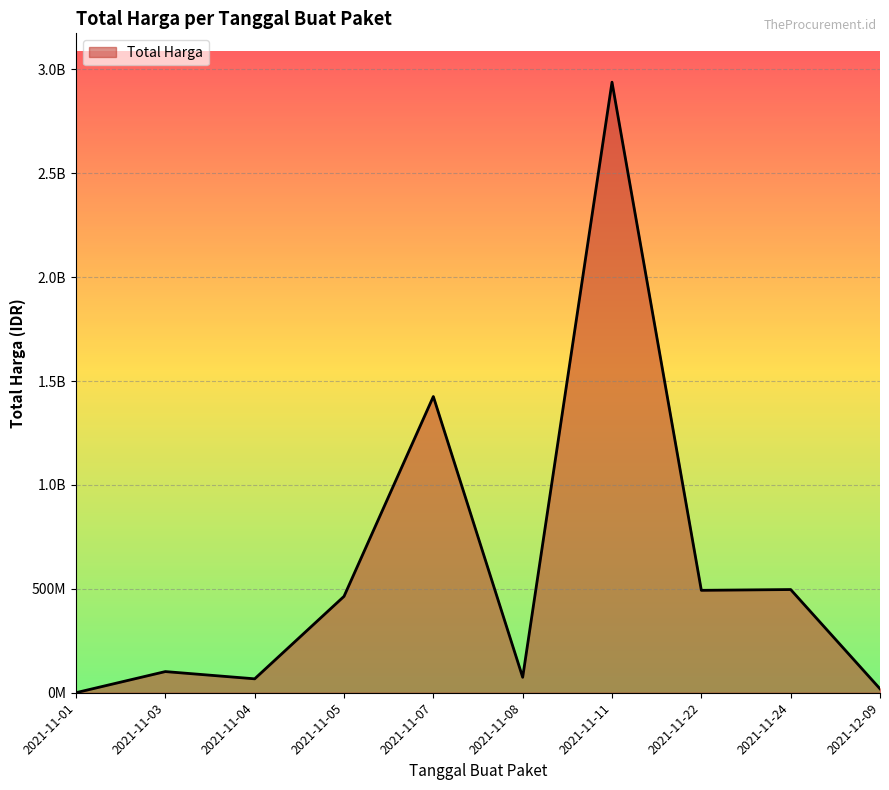

The chart shows a value of 333600 at 2021-11-01. True or false?

True